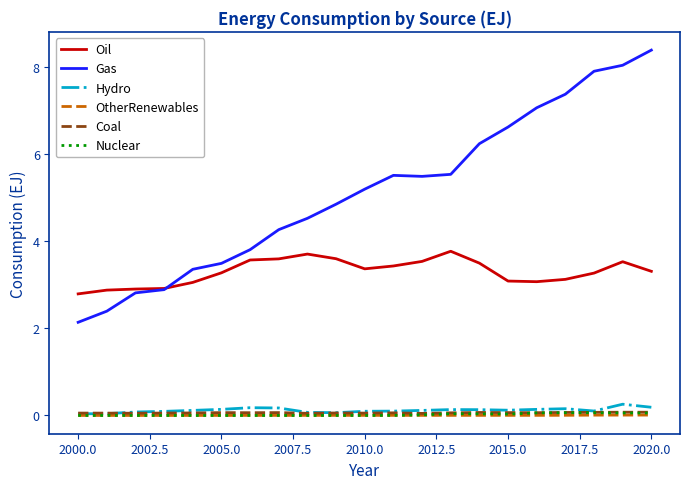

Which series has the widest spread of values?

Gas